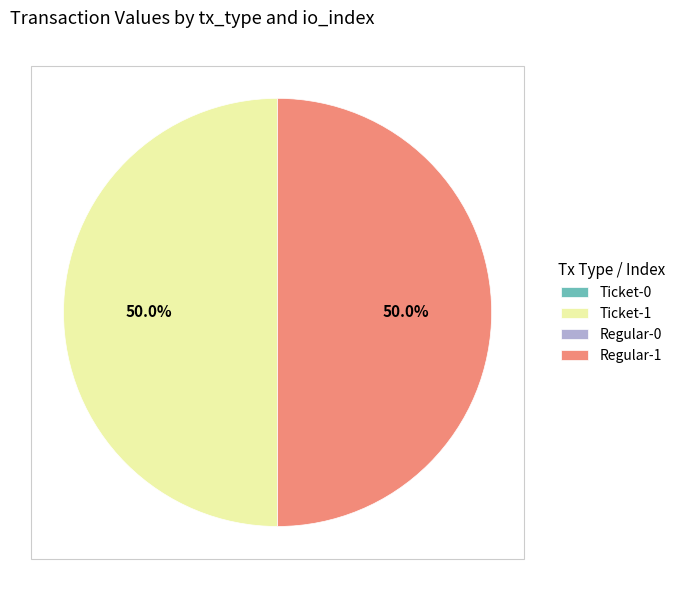

To the nearest percent, what percentage of the pie is Regular-1?

50%